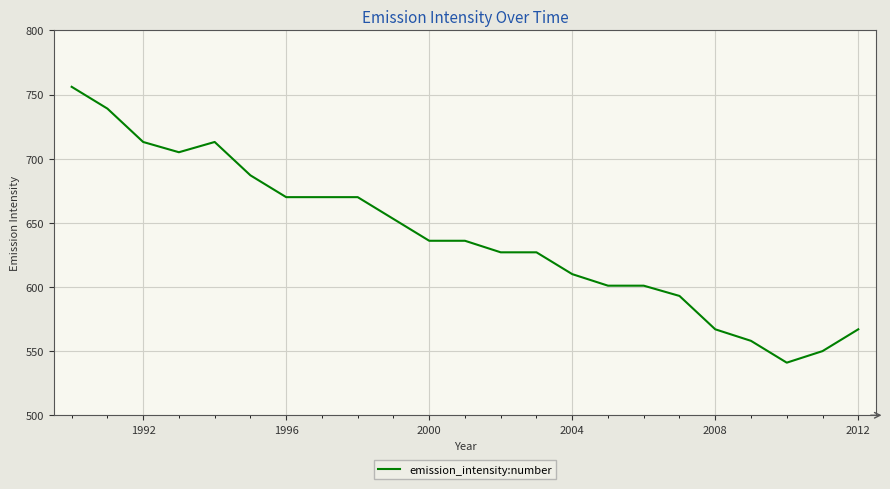

What is the greatest value displayed?

756